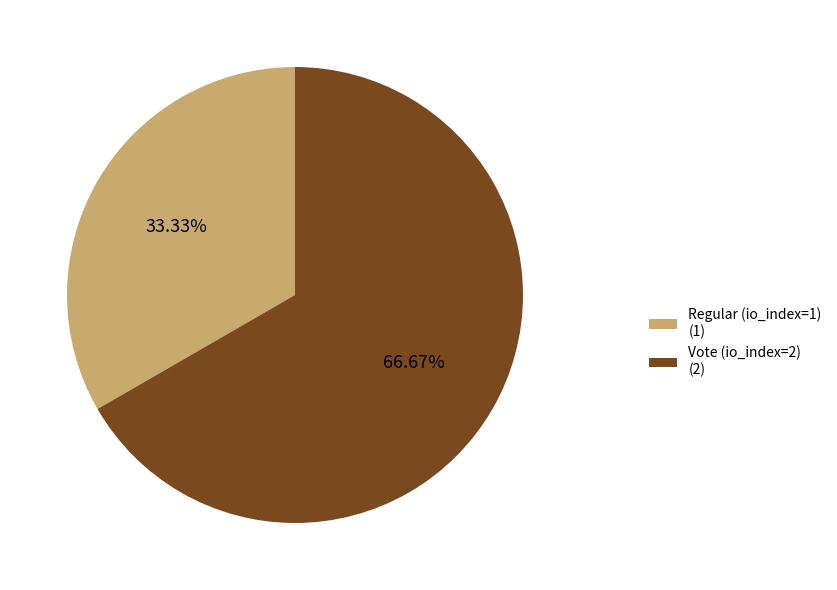

Combined, do Vote (io_index=2) and Regular (io_index=1) account for over 50%?

Yes